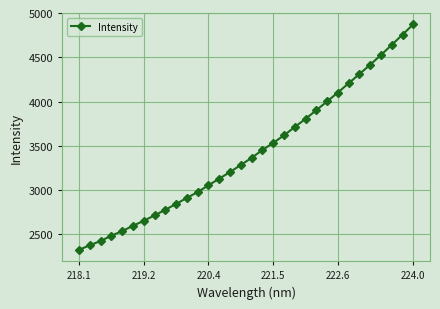

Count the number of categories in the chart.

32